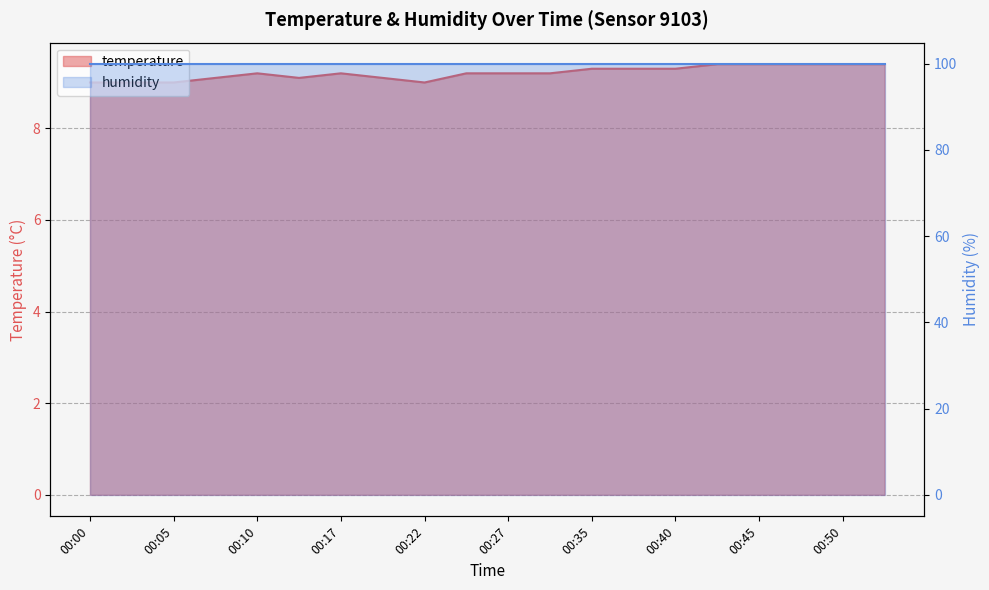

Count the values in the range 9 to 10.

20